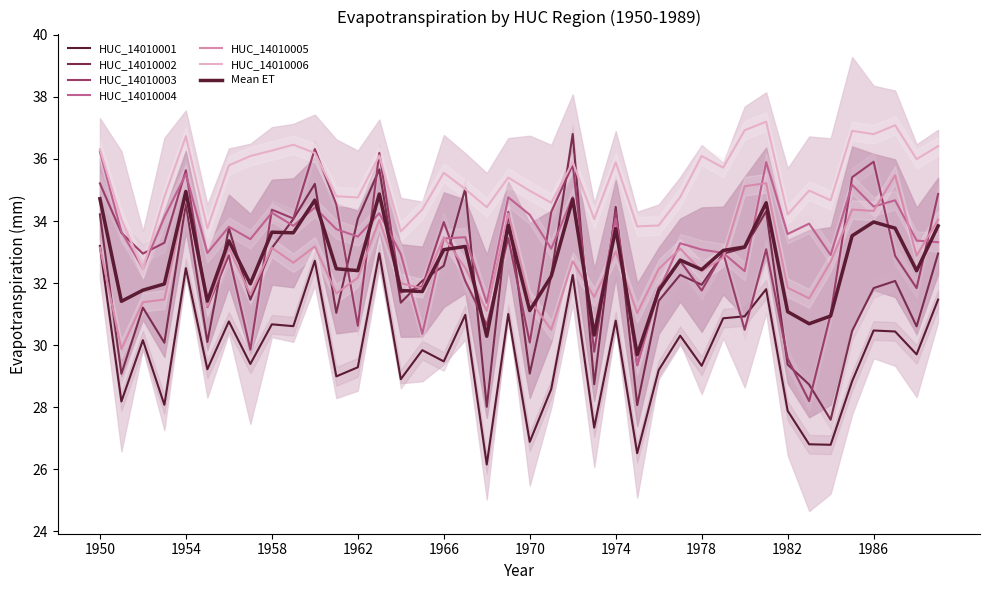

How many distinct data groups are displayed?

6